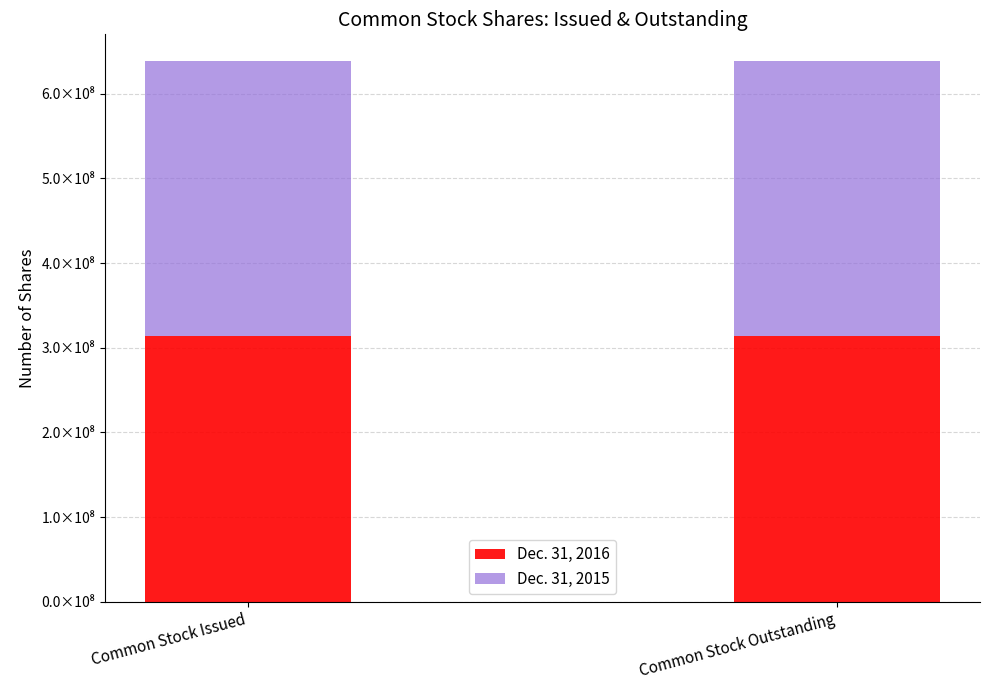

At Common Stock Outstanding, list the series in order from smallest to largest.

Dec. 31, 2016, Dec. 31, 2015